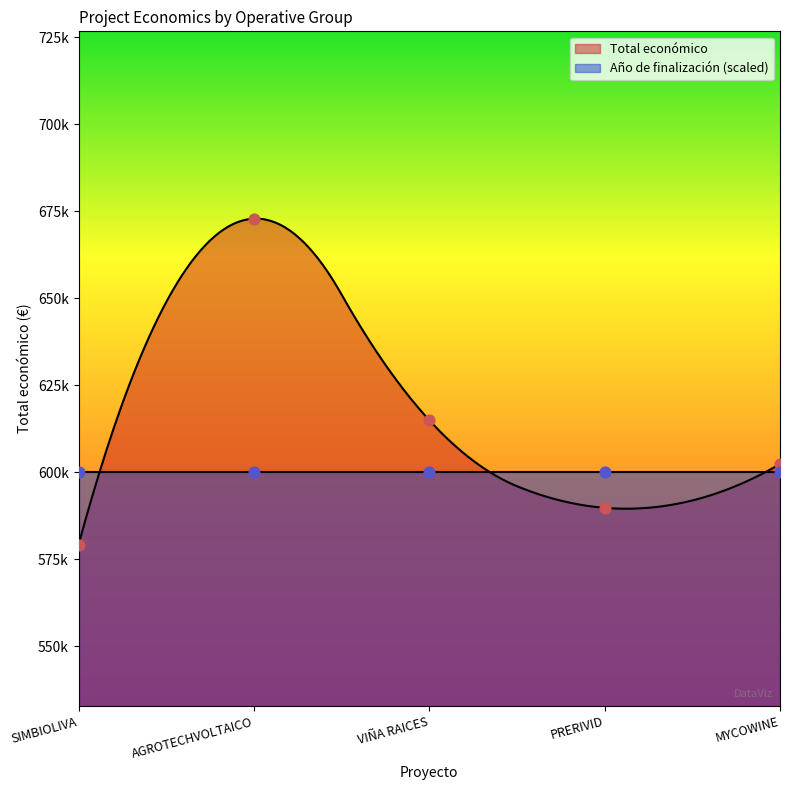

Between VIÑA RAICES and AGROTECHVOLTAICO, which is larger?

AGROTECHVOLTAICO